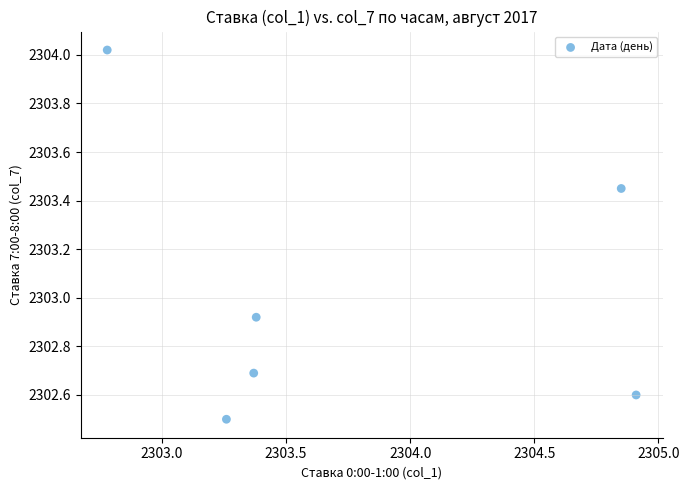

What is the range of X values (max minus min)?

2.1